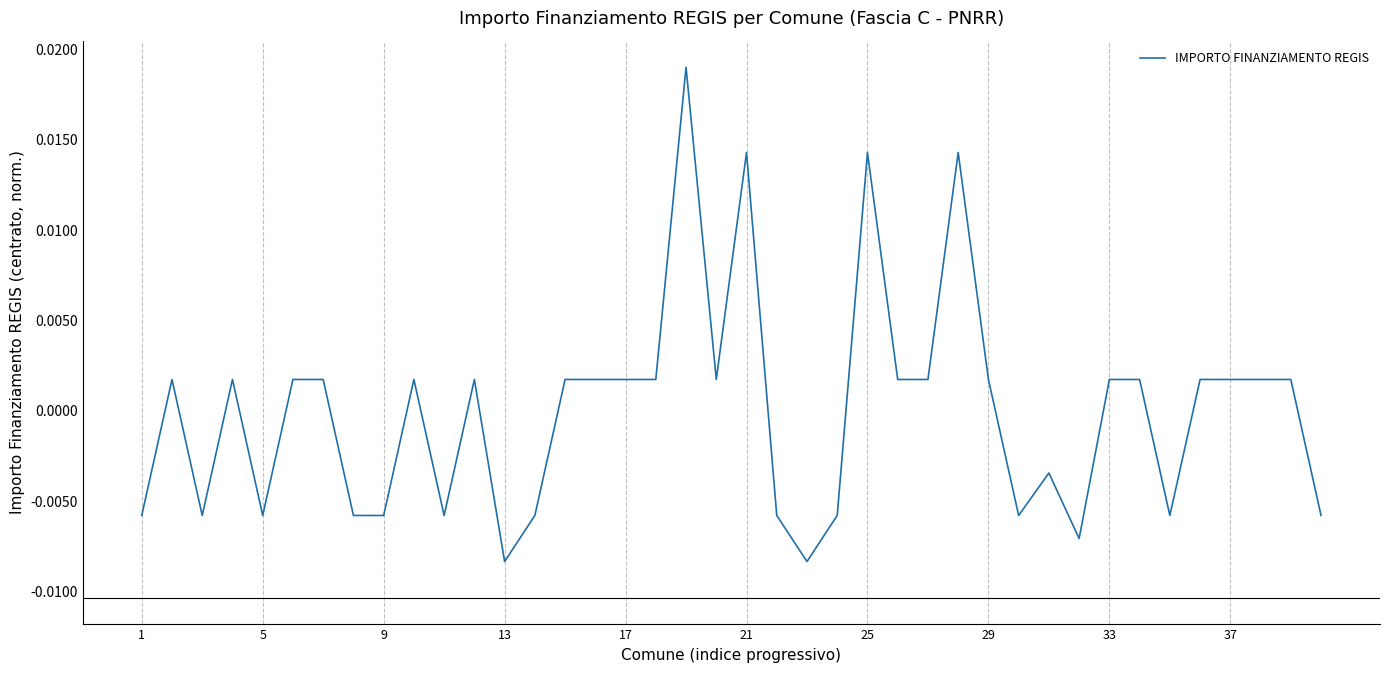

How many lines are shown in the chart?

1